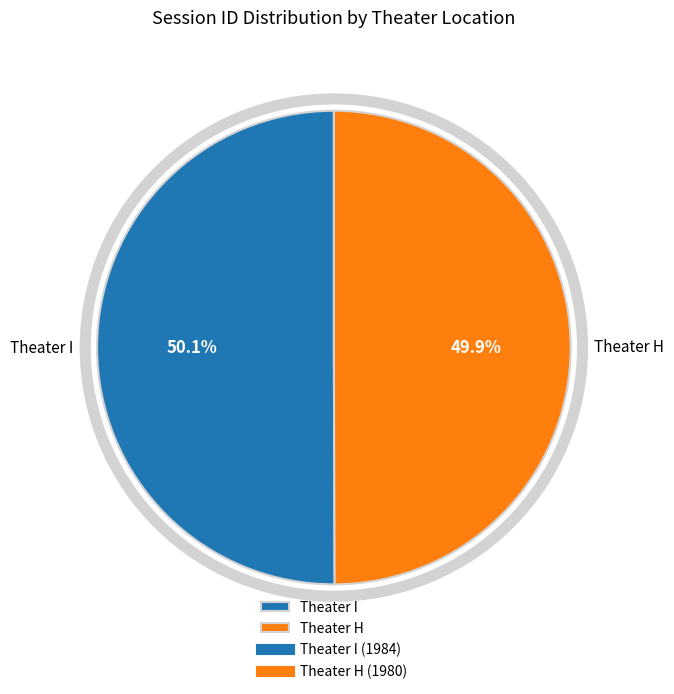

Approximately how many times larger is the value at Theater I compared to Theater H?

1.0